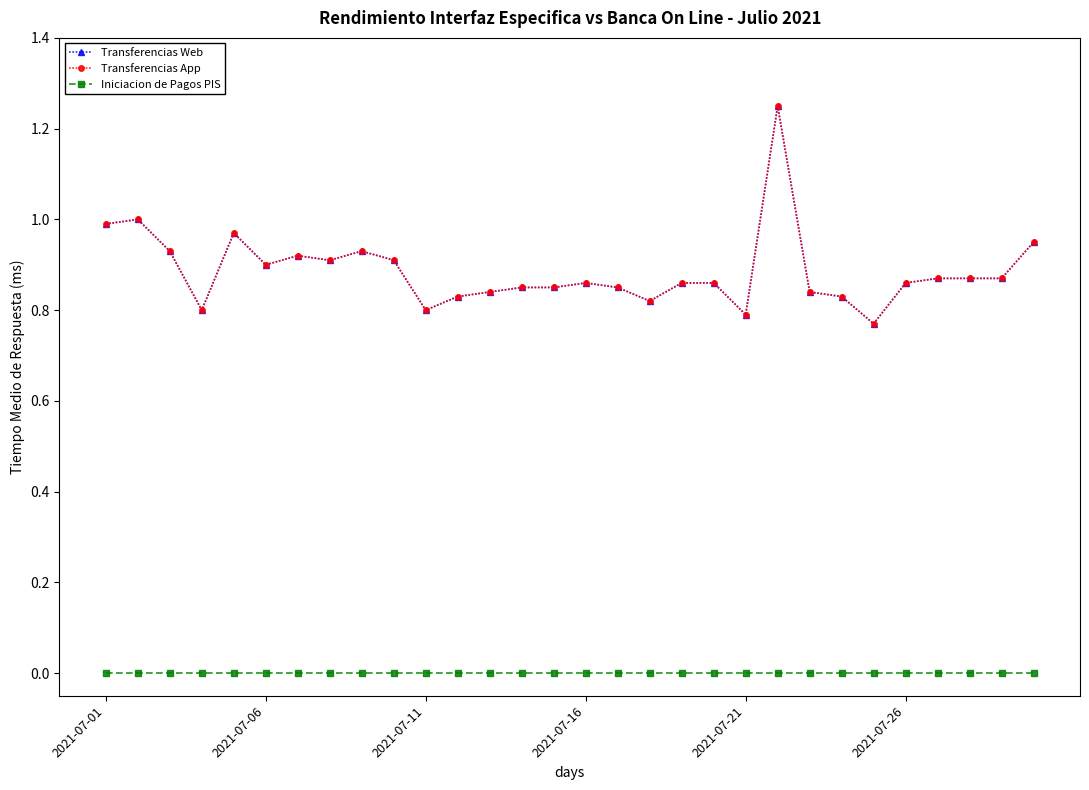

Reading right to left, list all the values displayed in this chart.

Transferencias Web: 0.9	0.9	0.9	0.9	0.9	0.8	0.8	0.8	1.2	0.8	0.9	0.9	0.8	0.8	0.9	0.8	0.8	0.8	0.8	0.8	0.9	0.9	0.9	0.9	0.9	1.0	0.8	0.9	1.0	1.0
Transferencias App: 0.9	0.9	0.9	0.9	0.9	0.8	0.8	0.8	1.2	0.8	0.9	0.9	0.8	0.8	0.9	0.8	0.8	0.8	0.8	0.8	0.9	0.9	0.9	0.9	0.9	1.0	0.8	0.9	1.0	1.0
Iniciacion de Pagos PIS: 0.0	0.0	0.0	0.0	0.0	0.0	0.0	0.0	0.0	0.0	0.0	0.0	0.0	0.0	0.0	0.0	0.0	0.0	0.0	0.0	0.0	0.0	0.0	0.0	0.0	0.0	0.0	0.0	0.0	0.0